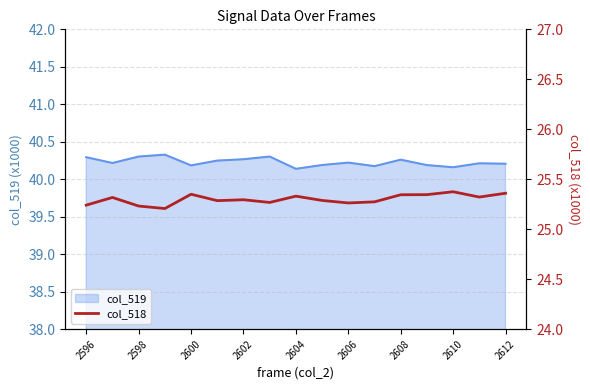

Reading left to right, extract all data points from this chart.

25.2	25.3	25.2	25.2	25.4	25.3	25.3	25.3	25.3	25.3	25.3	25.3	25.3	25.3	25.4	25.3	25.4